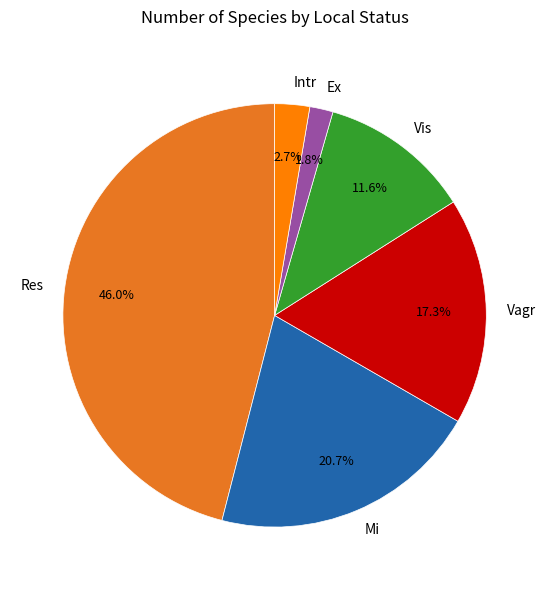

To the nearest percent, what is the average slice percentage?

17%